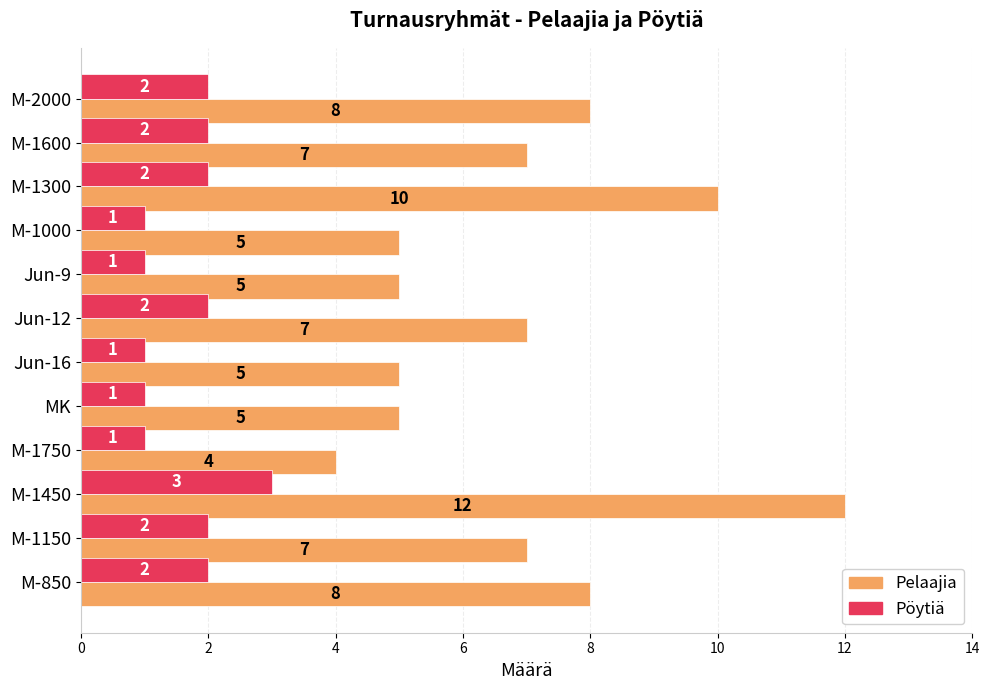

Which series has the largest total across all categories?

Pelaajia